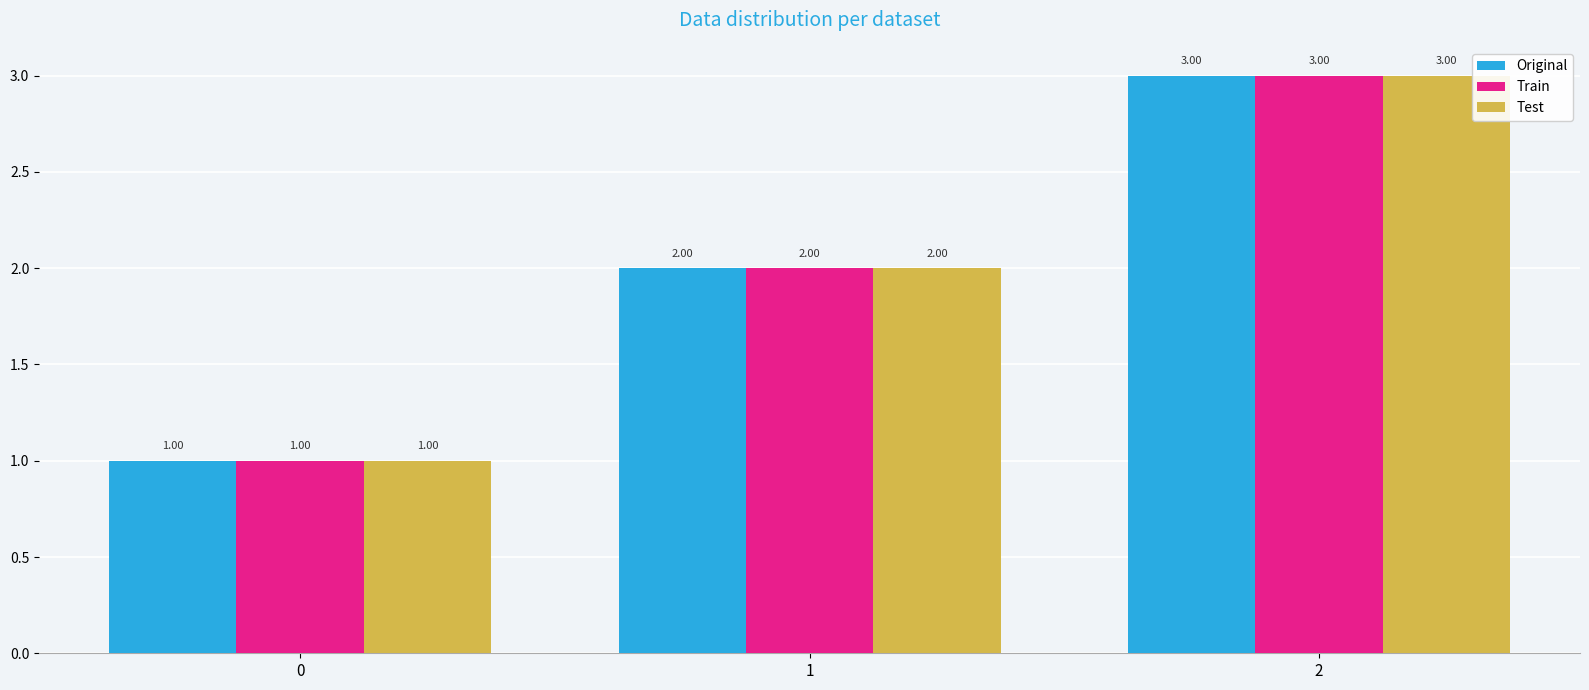

What is the total value across all series at 1?

6